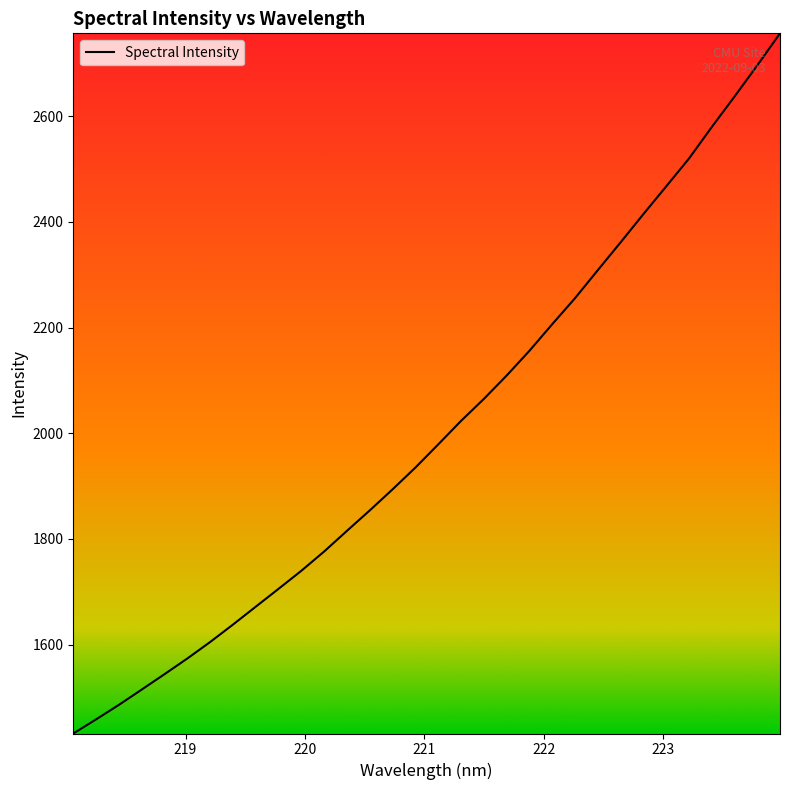

True or false: the data has more than 1 interior local peaks.

False